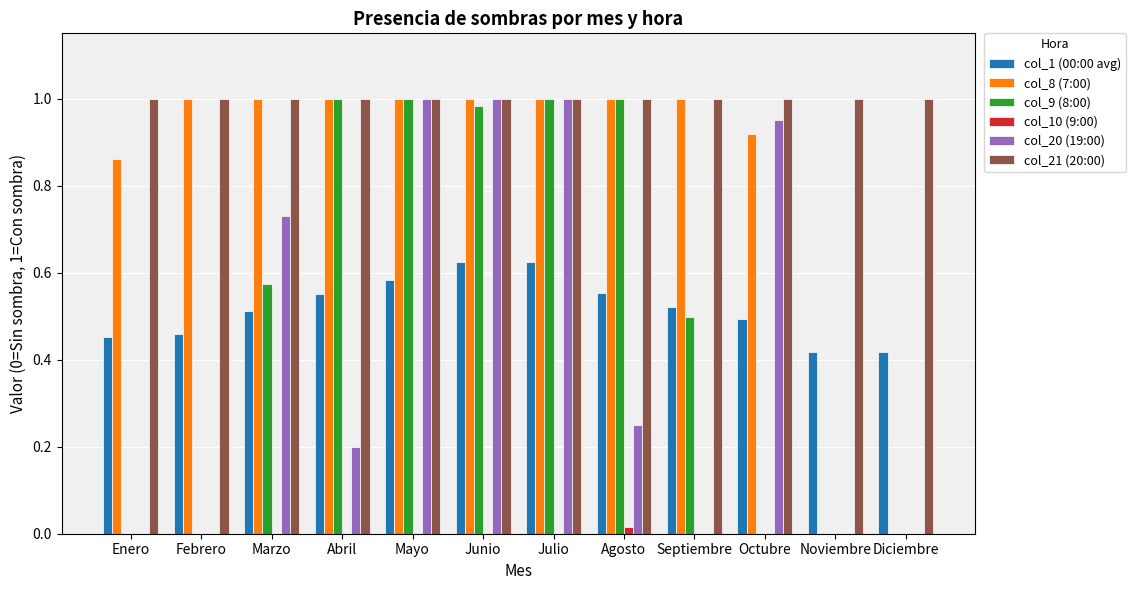

Is it true that col_10 (9:00) equals 0.0 at Marzo?

True